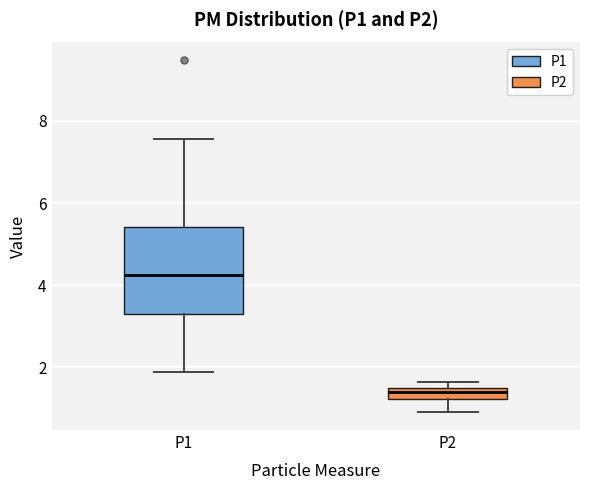

Where does the upper whisker of the box for P1 end on the y-axis? The values are not printed on the chart, so give them approximately, as read against the axis.

7.6